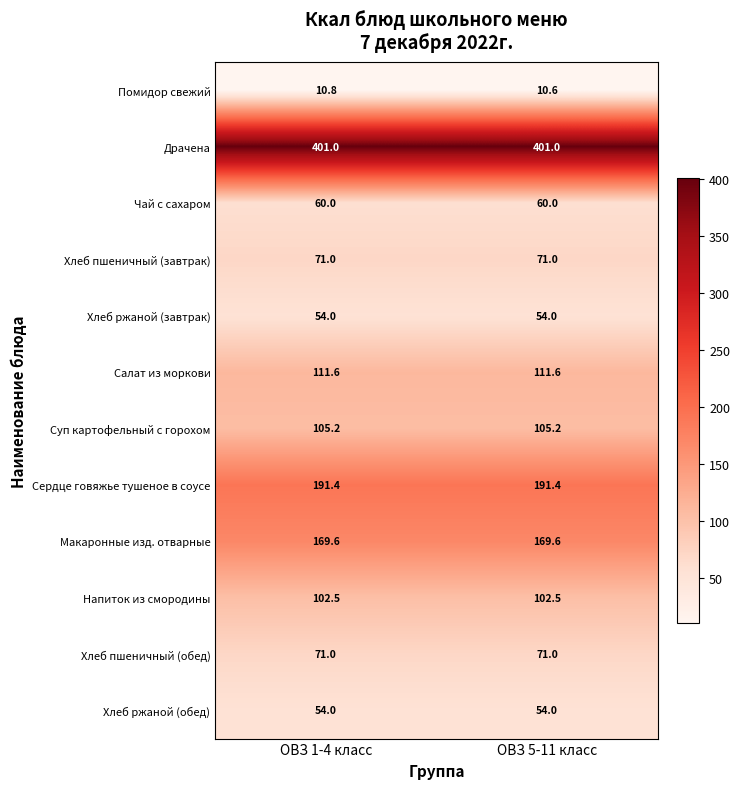

What is the sum of the Сердце говяжье тушеное в соусе values at ОВЗ 5-11 класс and ОВЗ 1-4 класс?

382.8